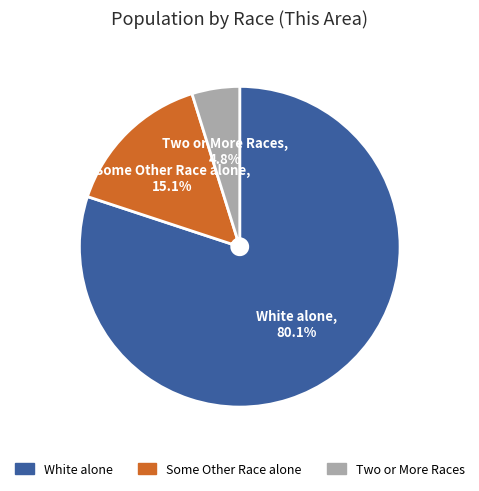

How many segments does this pie chart have?

3